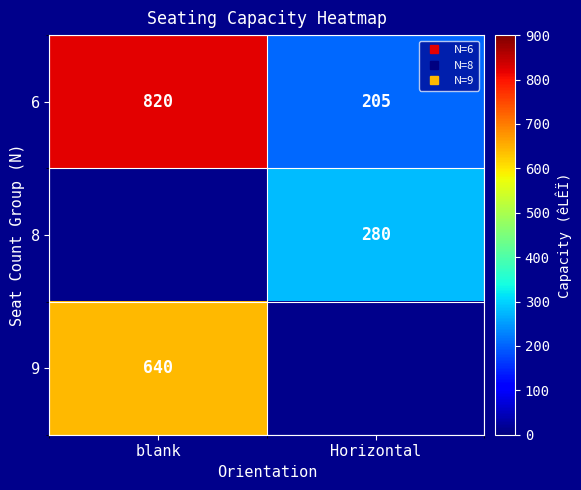

Which series changed the most between blank and Horizontal?

6